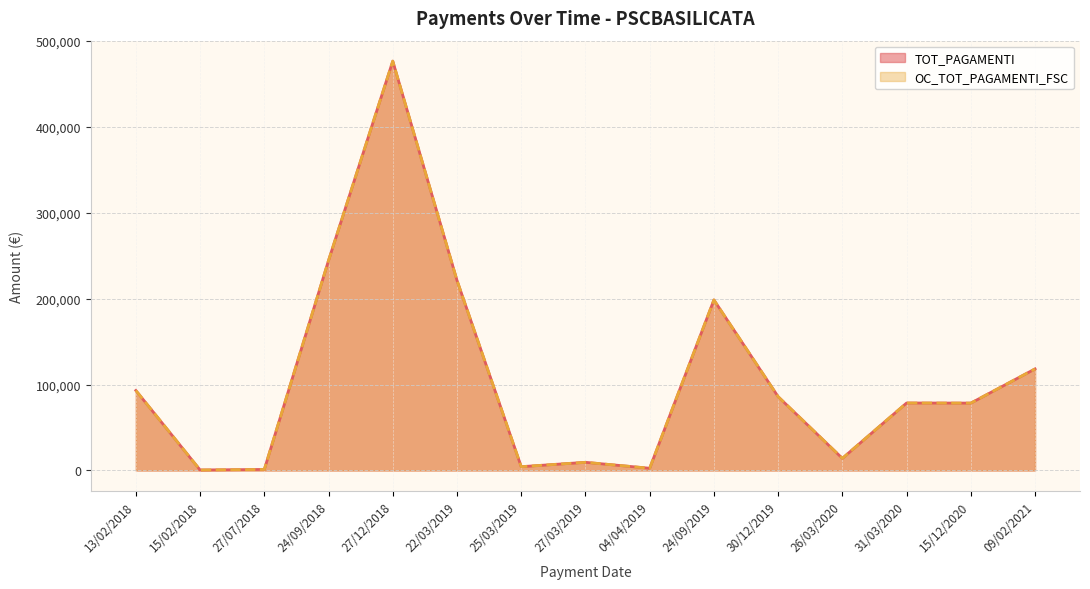

What is the minimum value for OC_TOT_PAGAMENTI_FSC?

600.0